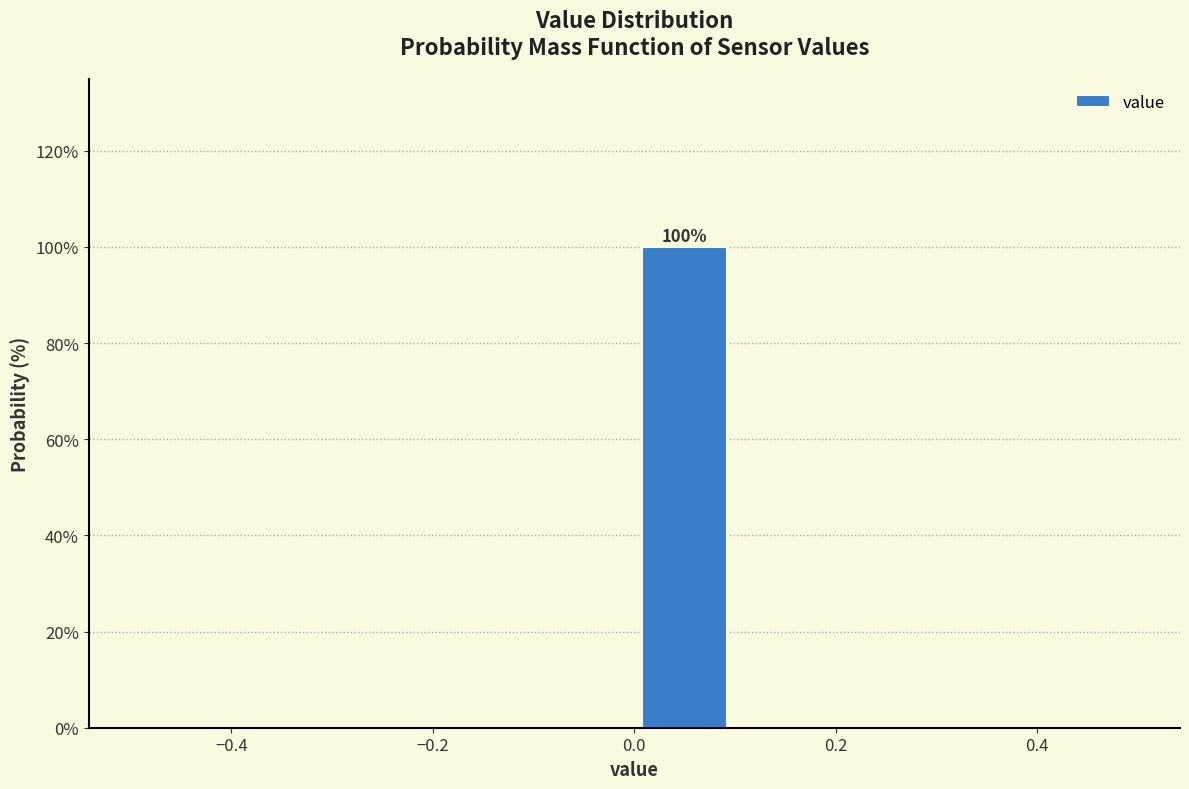

Which range on the x-axis has the tallest bar?

0.0 to 0.1